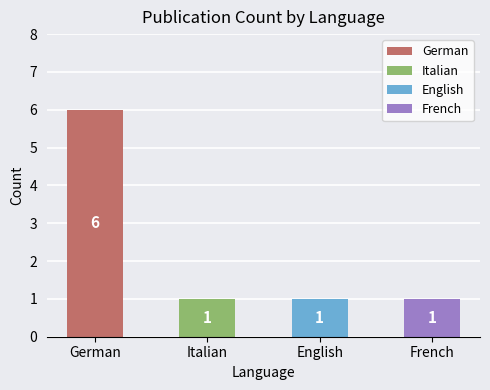

Rank the categories by value from lowest to highest.

Italian, English, French, German